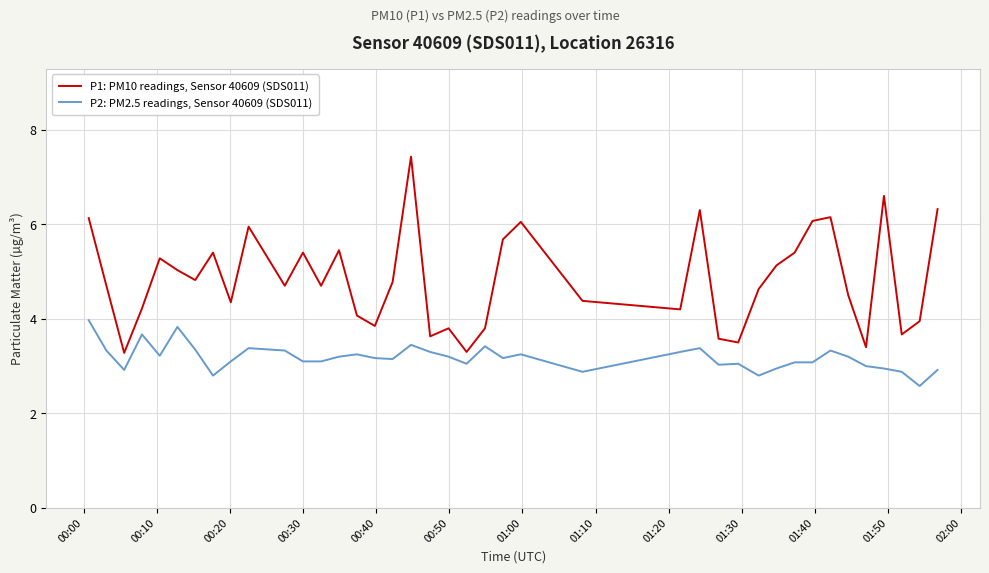

True or false: P2: PM2.5 readings, Sensor 40609 (SDS011) and P1: PM10 readings, Sensor 40609 (SDS011) cross at least once.

False